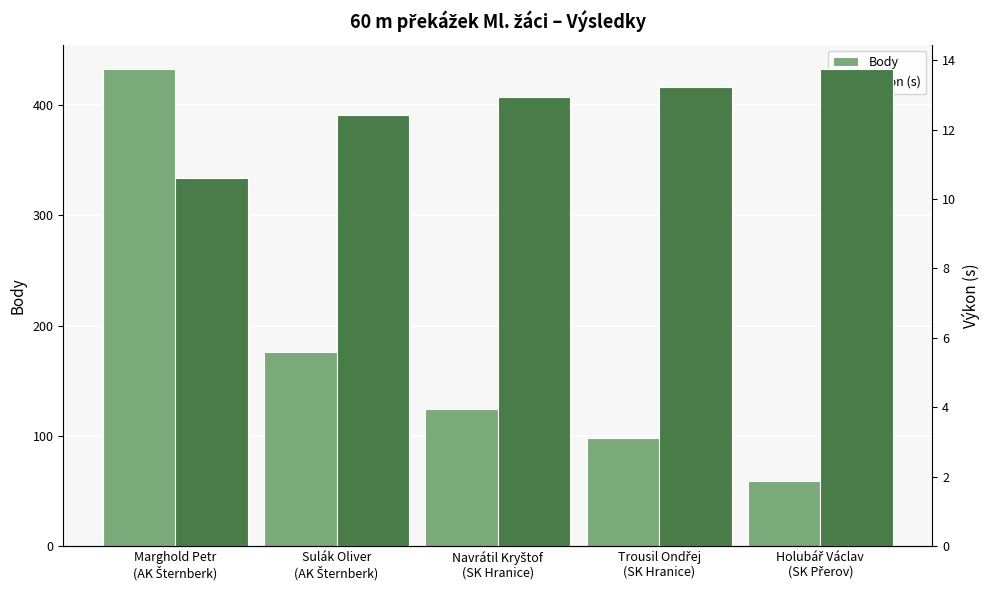

What is the average value of the Body series?

178.0